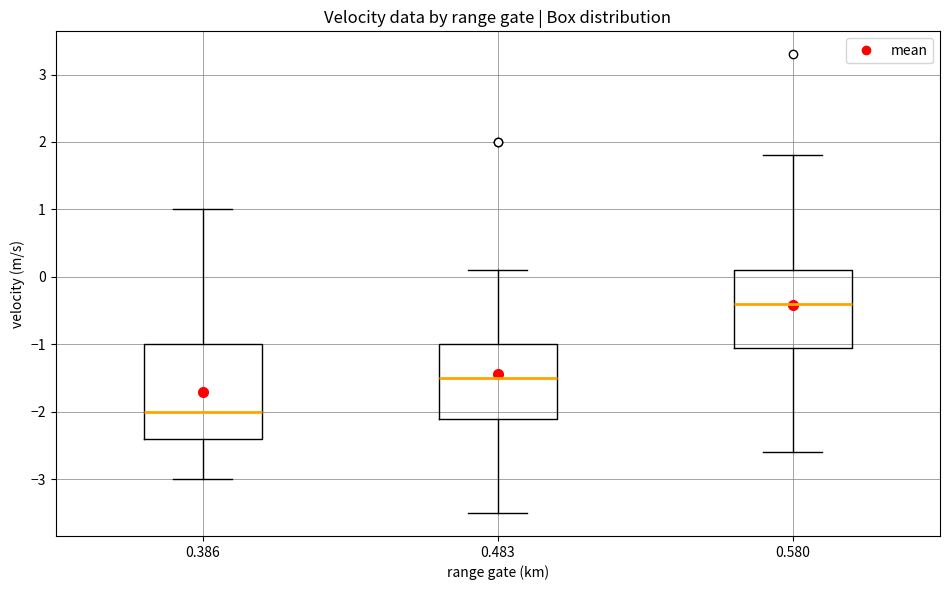

Reading left to right, transcribe this box plot: for each box, give where its median line is, the range the box spans, and where its two whiskers end, as read against the y-axis. The values are not printed on the chart, so give them approximately, as read against the axis.

0.386: median -2.0, box -2.4 to -1.0, whiskers -3.0 to 1.0
0.483: median -1.5, box -2.1 to -1.0, whiskers -3.5 to 0.1
0.580: median -0.4, box -1.0 to 0.1, whiskers -2.6 to 1.8